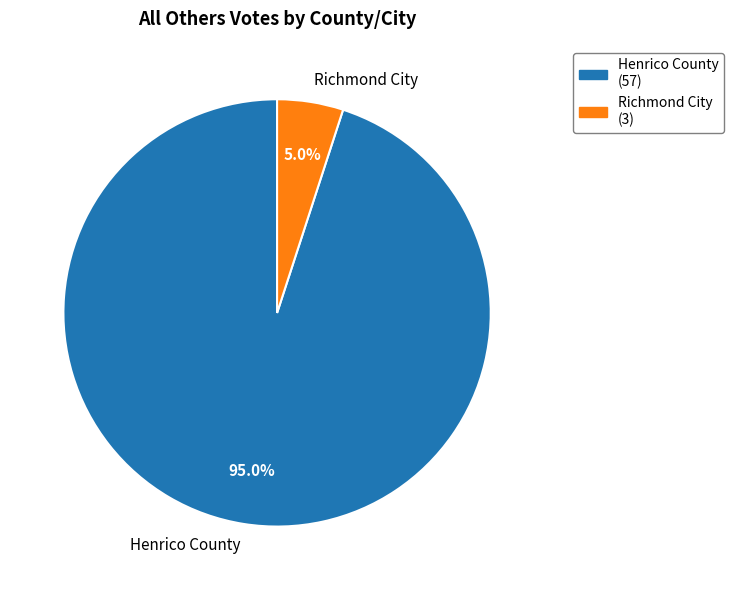

Which category has the biggest portion of the pie?

Henrico County